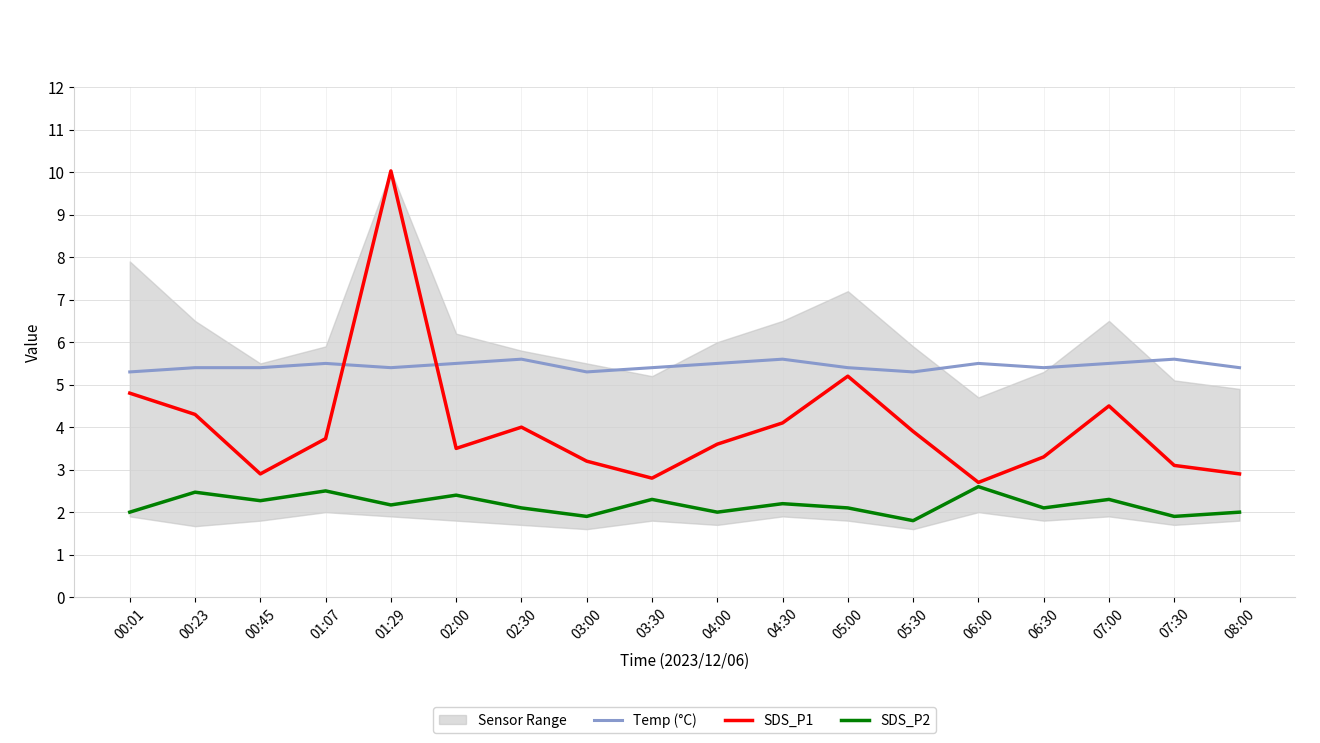

Count the SDS_P2 values in the range 2 to 3.

15